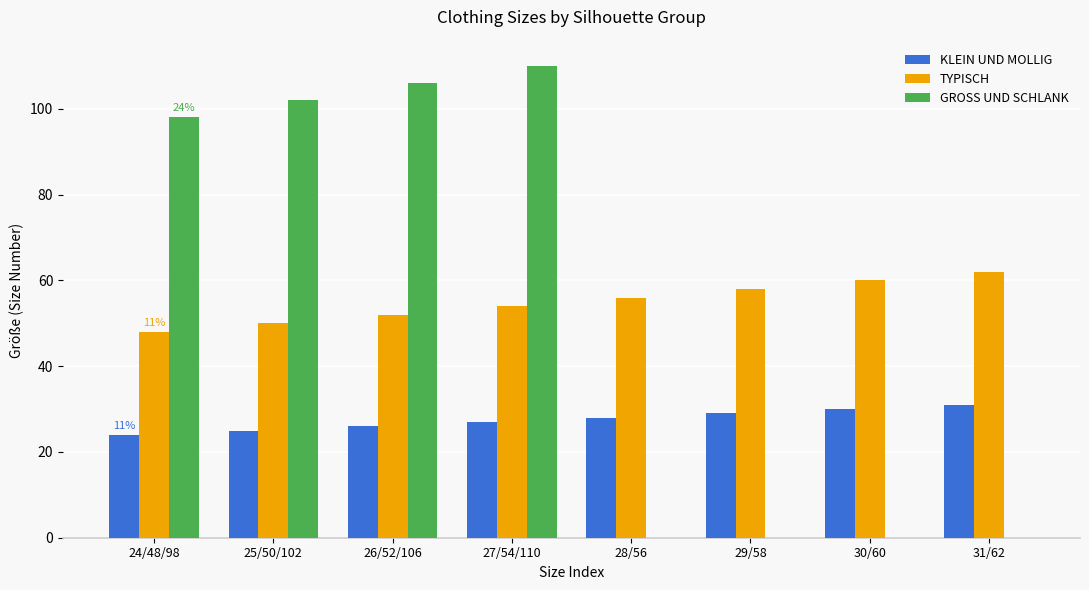

How many series are shown in this chart?

3